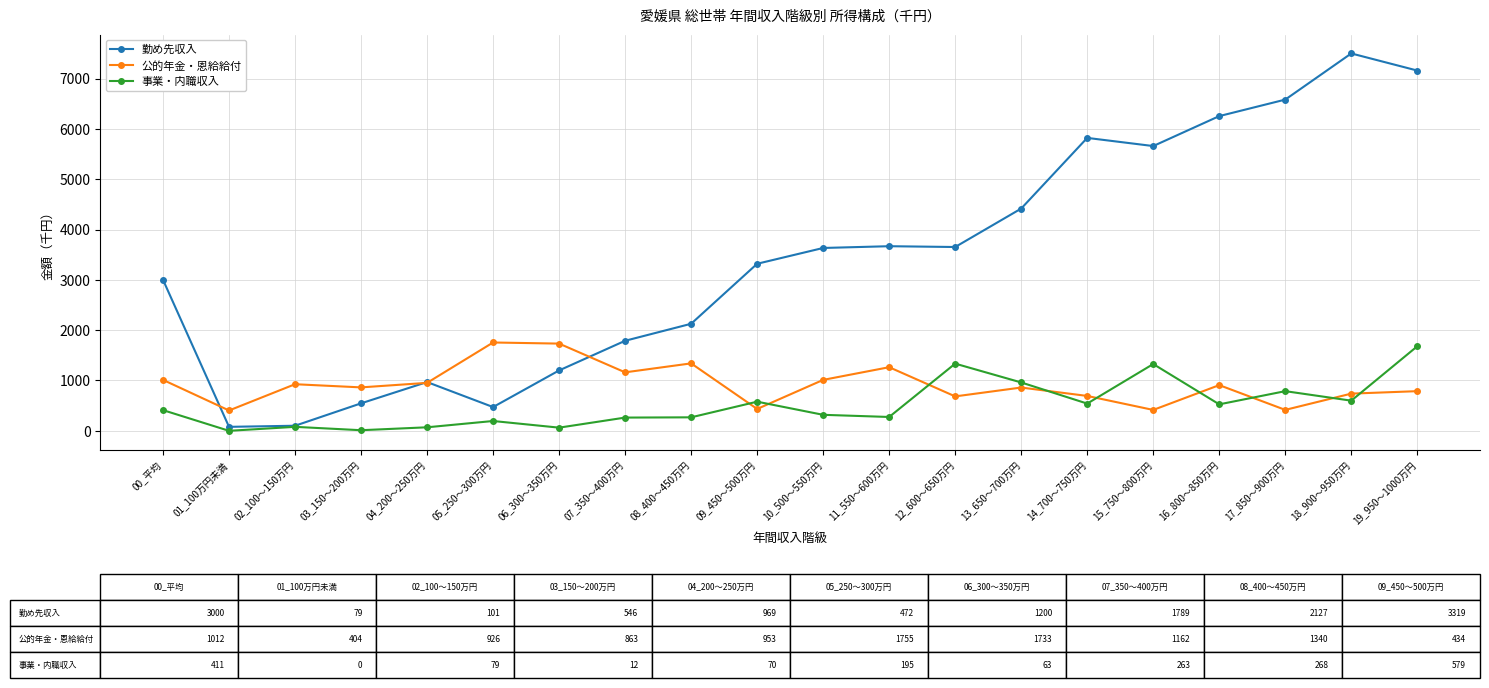

True or false: 事業・内職収入 and 公的年金・恩給給付 cross at least once.

True